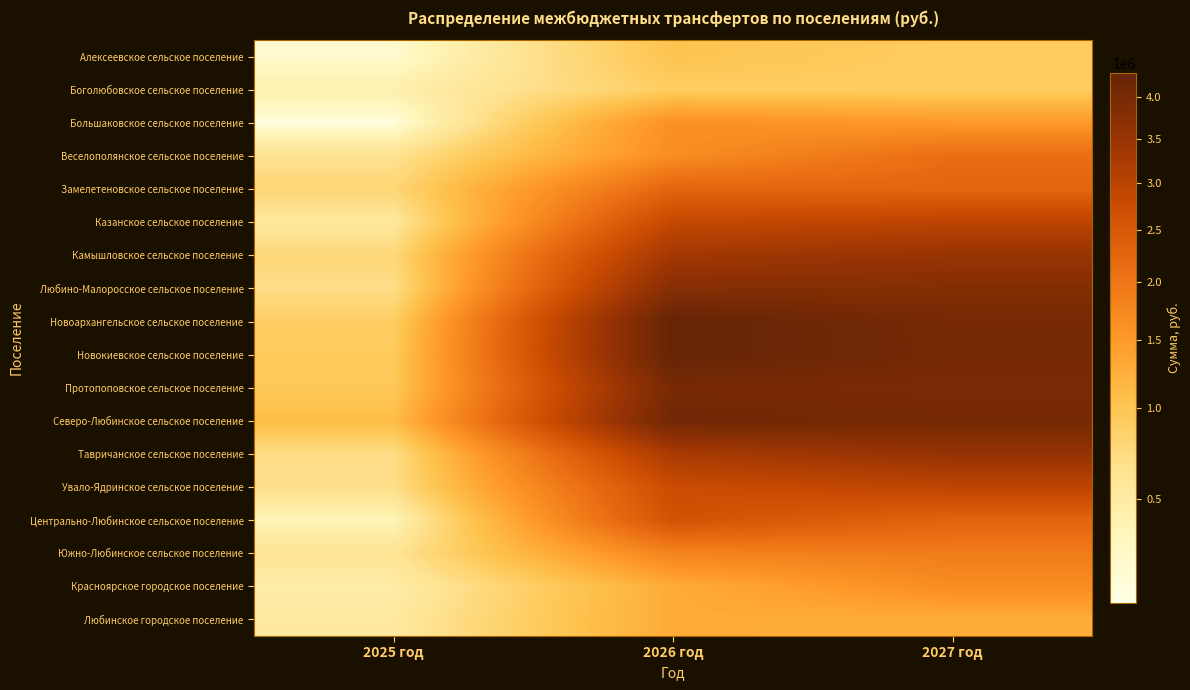

Reading right to left, transcribe all the data shown in this chart.

Алексеевское сельское поселение: 2027 год=907837.1	2026 год=1017197.3	2025 год=278848.3
Боголюбовское сельское поселение: 2027 год=902453.5	2026 год=902465.6	2025 год=438673.3
Большаковское сельское поселение: 2027 год=1494593.5	2026 год=1627124.1	2025 год=230849.8
Веселополянское сельское поселение: 2027 год=2130919.9	2026 год=1656257.2	2025 год=632226.3
Замелетеновское сельское поселение: 2027 год=2250531.3	2026 год=2265788.4	2025 год=781225.7
Казанское сельское поселение: 2027 год=2959415.8	2026 год=2849158.7	2025 год=547537.5
Камышловское сельское поселение: 2027 год=3511828.4	2026 год=3351516.5	2025 год=757812.6
Любино-Малоросское сельское поселение: 2027 год=3810342.0	2026 год=3773233.4	2025 год=682785.4
Новоархангельское сельское поселение: 2027 год=4005877.9	2026 год=4298629.0	2025 год=888207.9
Новокиевское сельское поселение: 2027 год=4026912.2	2026 год=4299894.3	2025 год=933793.6
Протопоповское сельское поселение: 2027 год=3938566.8	2026 год=3991303.1	2025 год=963945.4
Северо-Любинское сельское поселение: 2027 год=4031359.7	2026 год=4109977.1	2025 год=1087481.3
Тавричанское сельское поселение: 2027 год=3548018.5	2026 год=3254738.0	2025 год=694147.0
Увало-Ядринское сельское поселение: 2027 год=2944626.0	2026 год=2758056.7	2025 год=675911.5
Центрально-Любинское сельское поселение: 2027 год=2289008.8	2026 год=2614279.0	2025 год=382198.6
Южно-Любинское сельское поселение: 2027 год=1905998.9	2026 год=1801820.5	2025 год=609451.1
Красноярское городское поселение: 2027 год=1678828.3	2026 год=1286463.2	2025 год=475163.1
Любинское городское поселение: 2027 год=1271869.9	2026 год=1294205.7	2025 год=526910.5